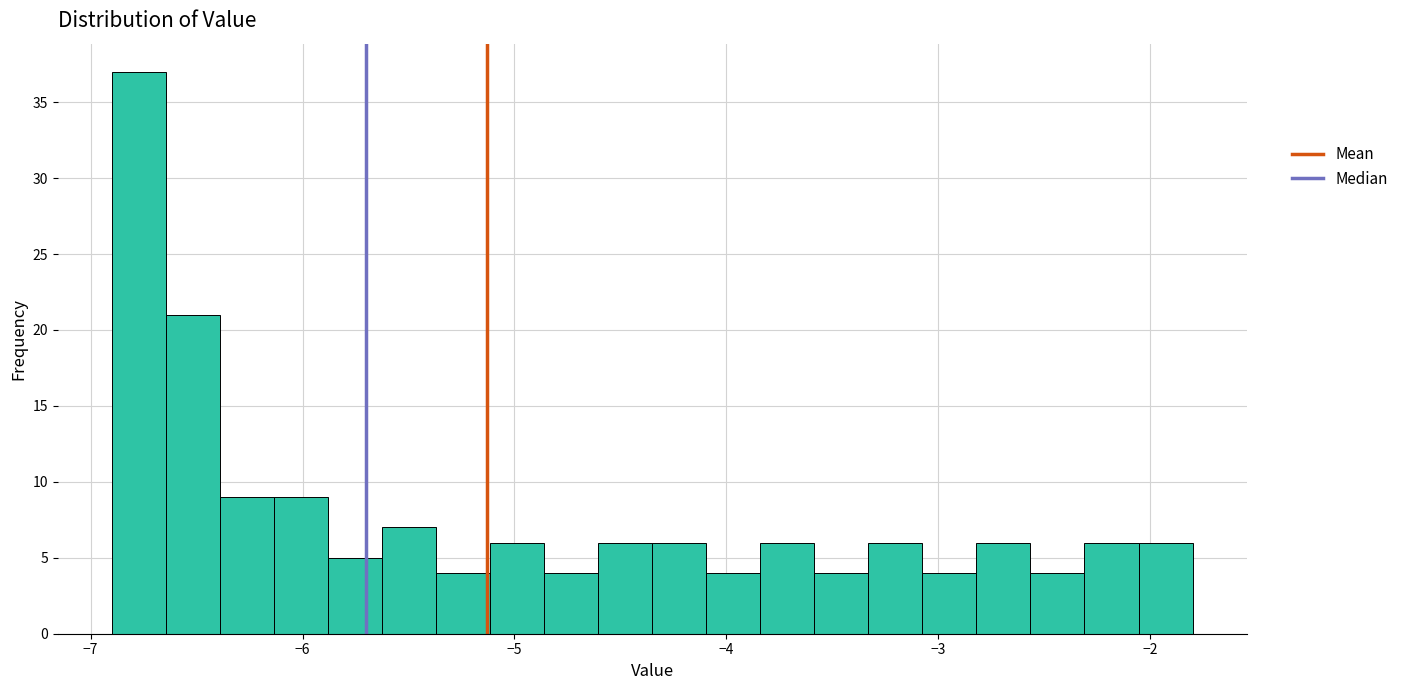

Around what value on the x-axis is the tallest bar? Give the approximate position of its centre, as read against the axis.

-6.8